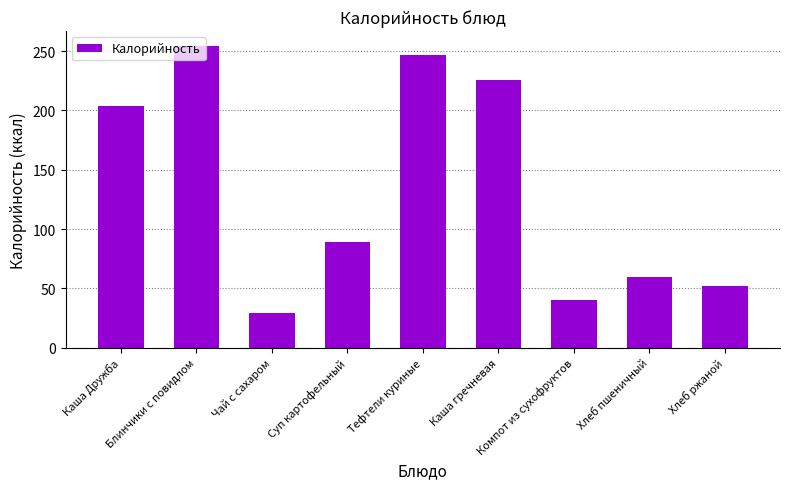

Which category has the highest value across all series?

Блинчики с повидлом